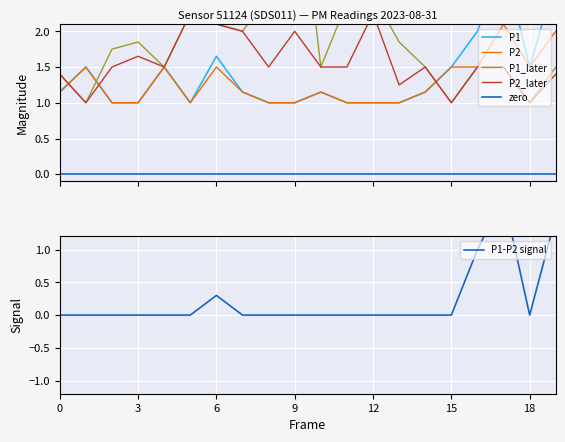

True or false: zero and P2 intersect in this chart.

False